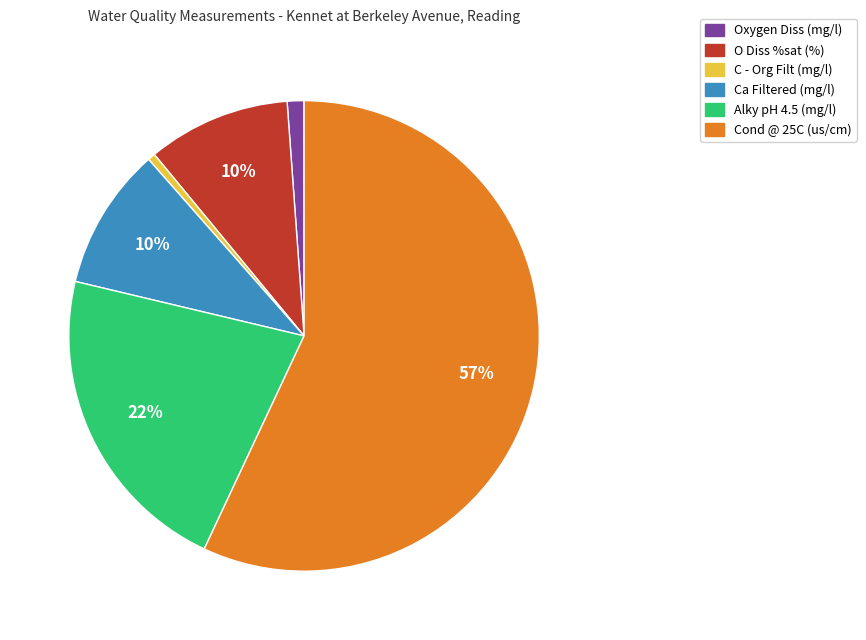

What percentage is the Ca Filtered (mg/l) slice, to the nearest percent?

10%